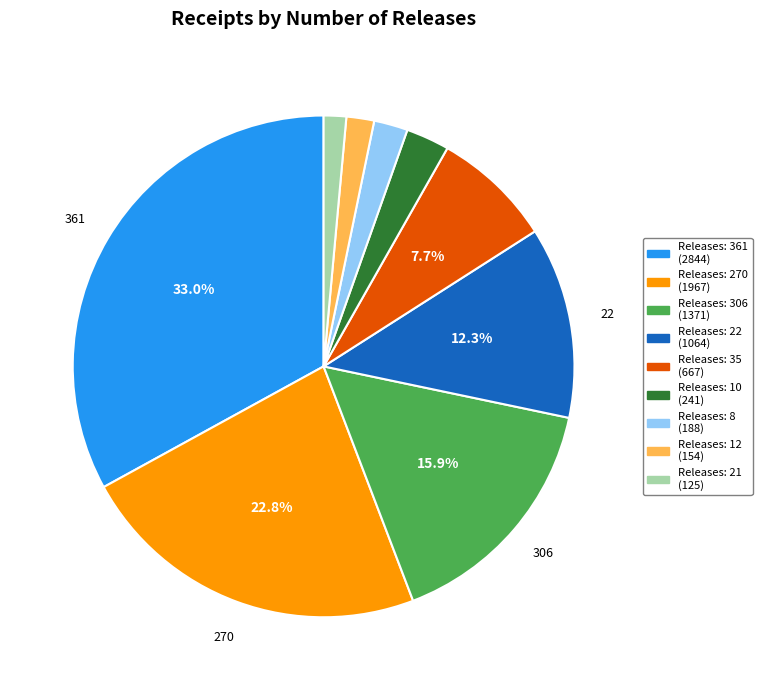

Does any single category account for the majority?

No